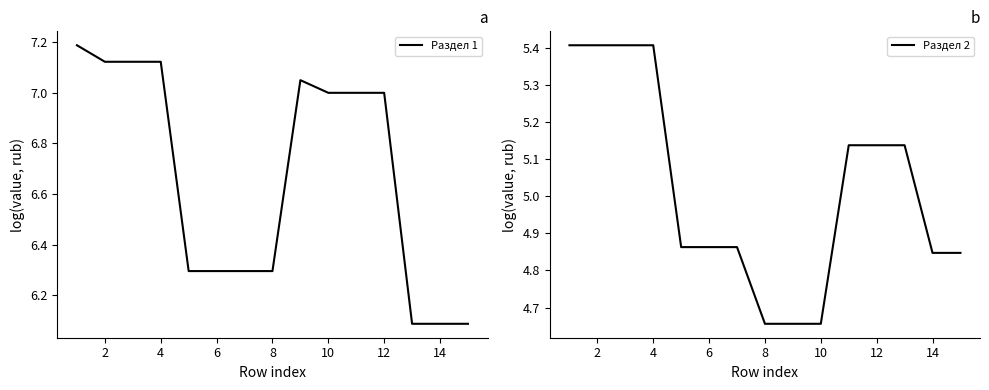

What is the smallest value displayed?

4.7